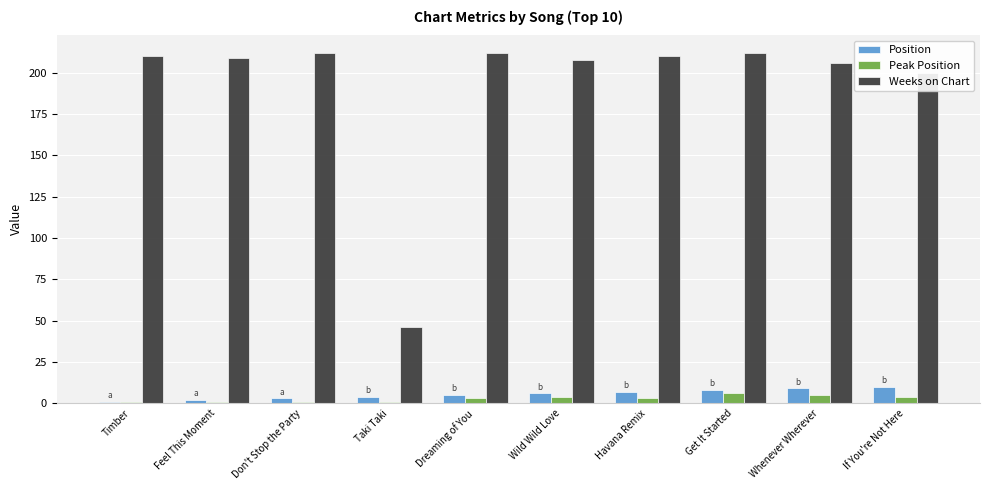

What is the total value across all series at Wild Wild Love?

218